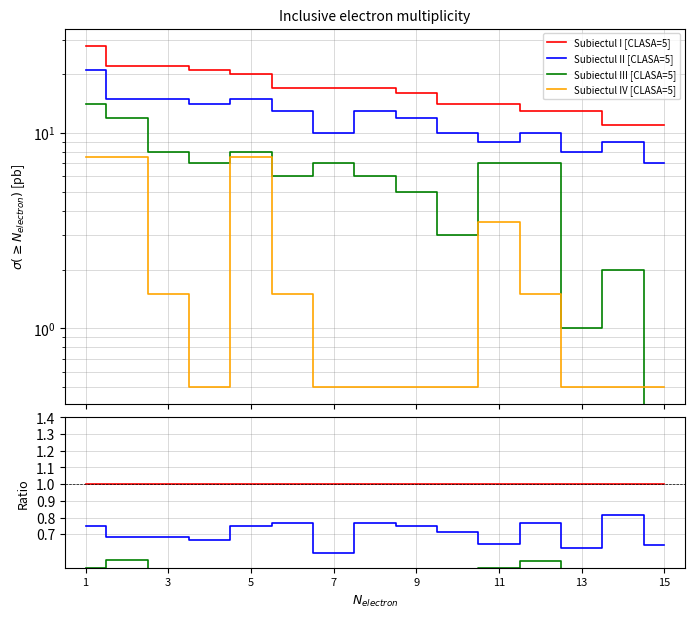

How many groups of bars are there?

15